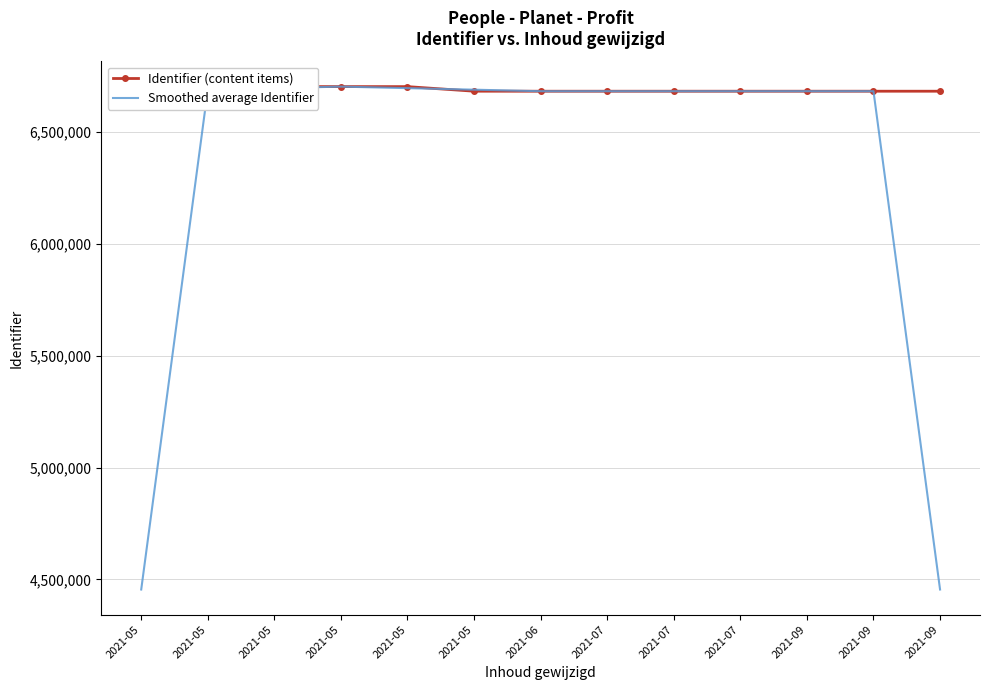

Is this an area chart (filled region under the line)?

No